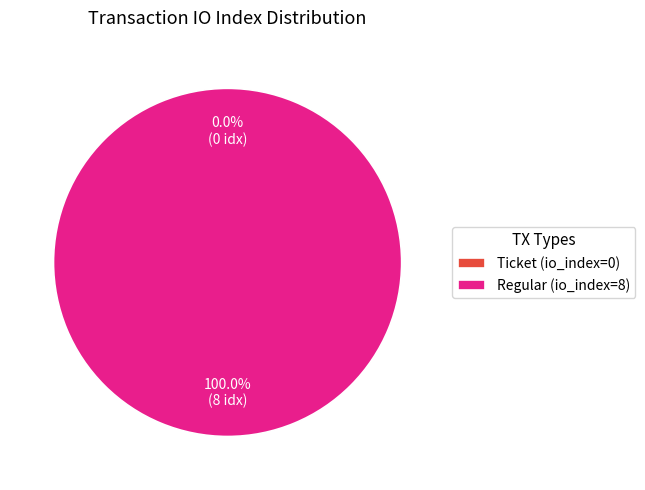

What percentage is NOT represented by Ticket (io_index=0)?

100.0%